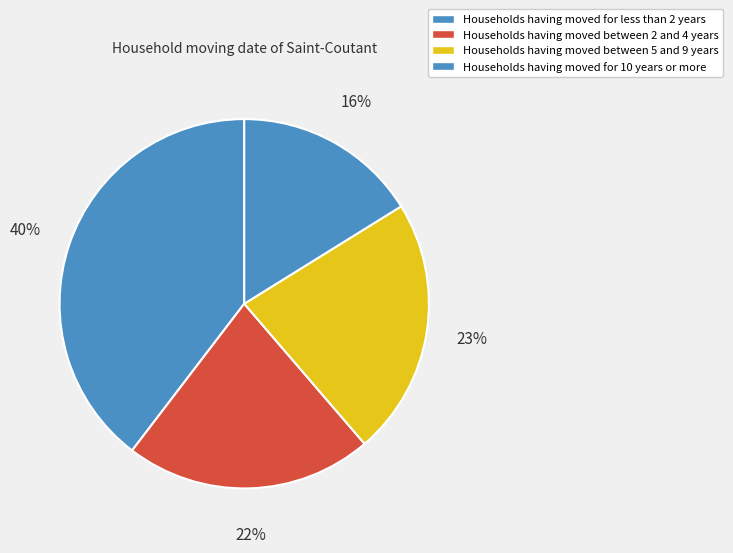

How many segments does this pie chart have?

4